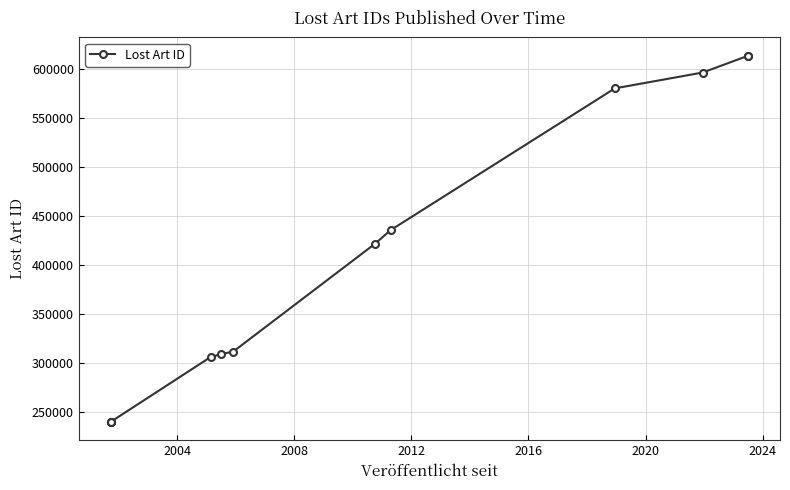

How many lines are shown in the chart?

1